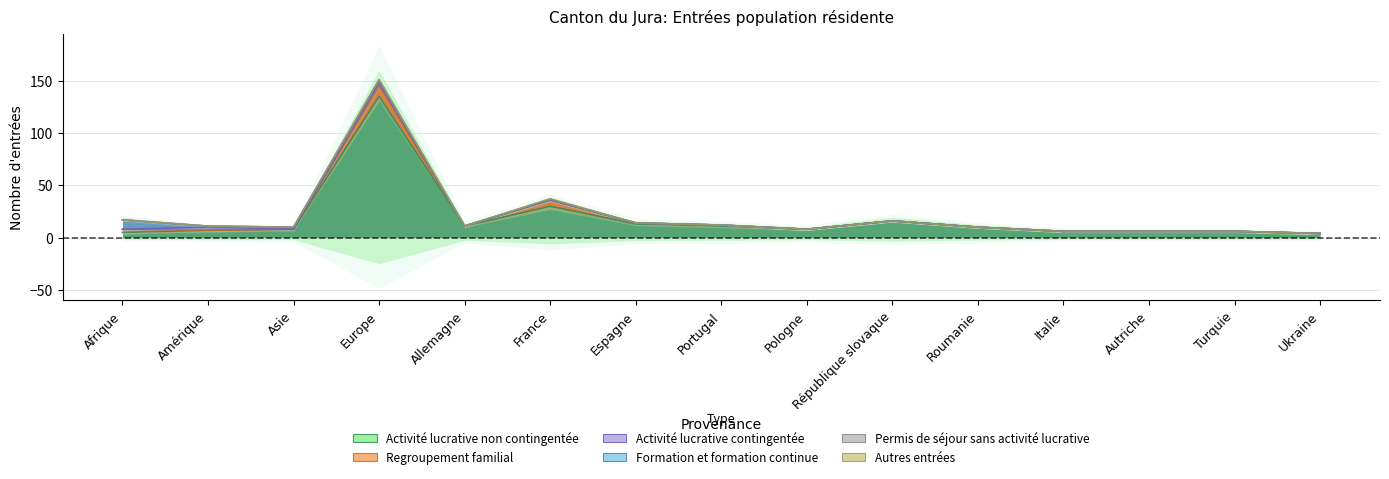

True or false: Autres entrées and Formation et formation continue intersect in this chart.

False